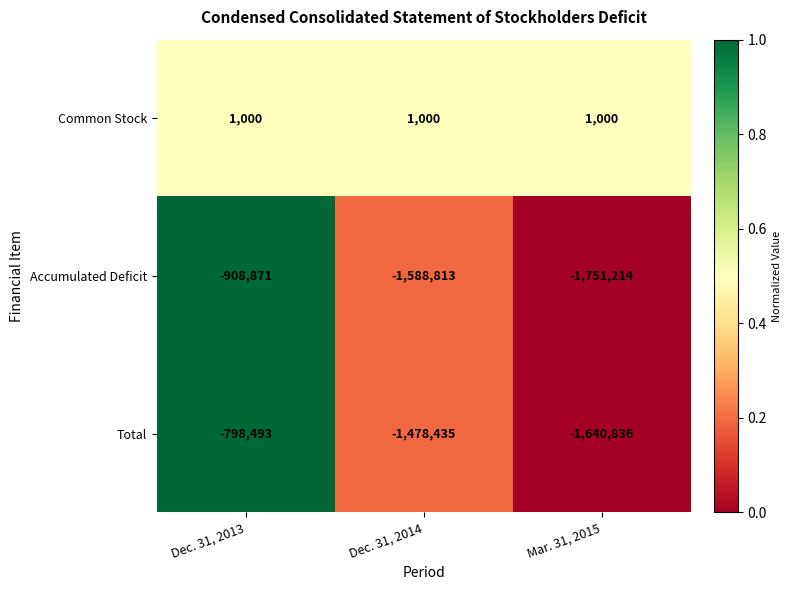

Is it true that Common Stock equals 1000 at Dec. 31, 2014?

True